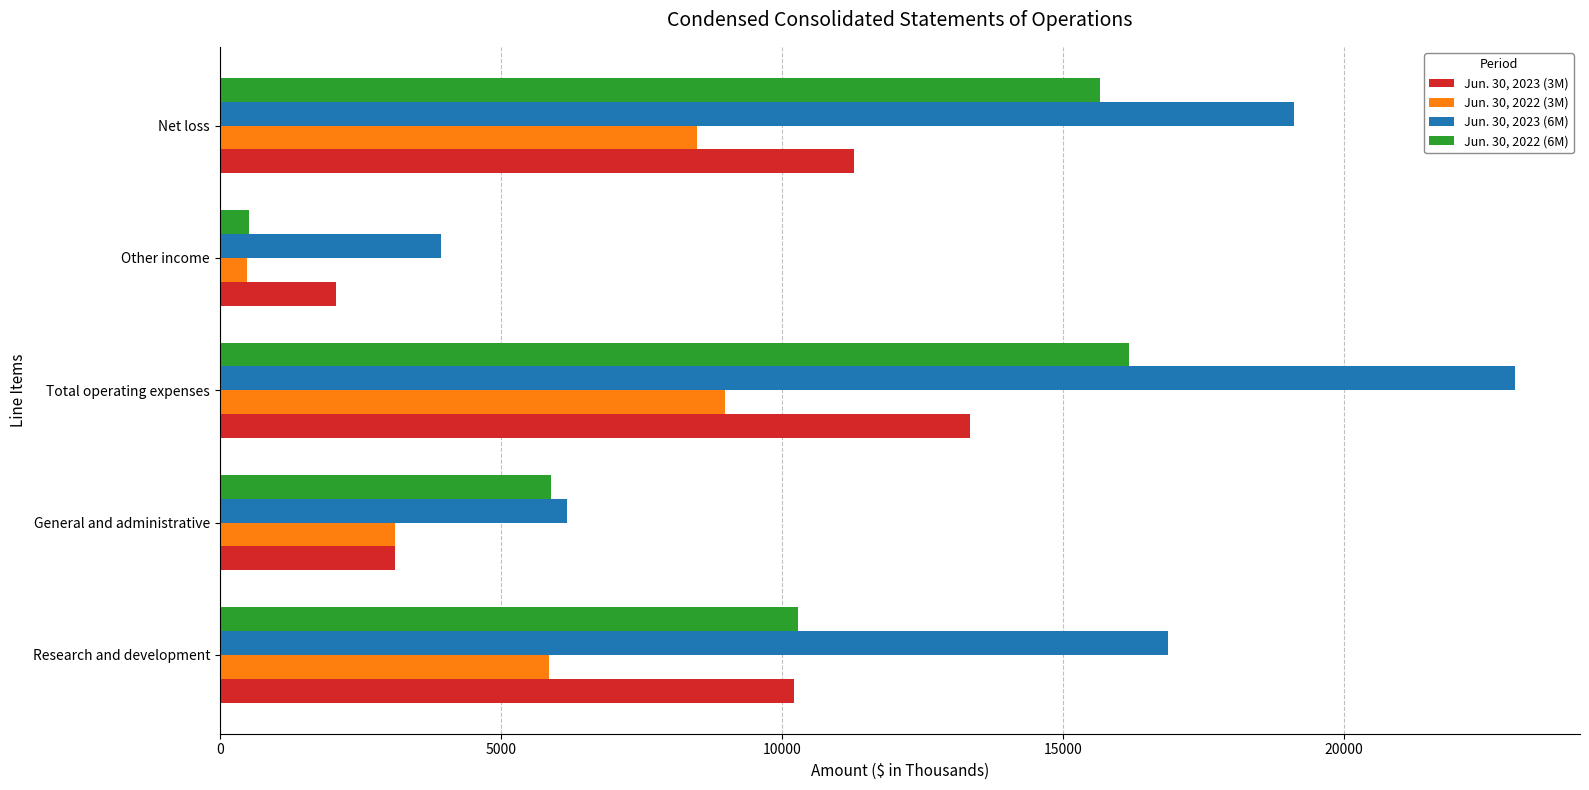

The Jun. 30, 2023 (6M) series shows 19115 at Net loss. True or false?

True